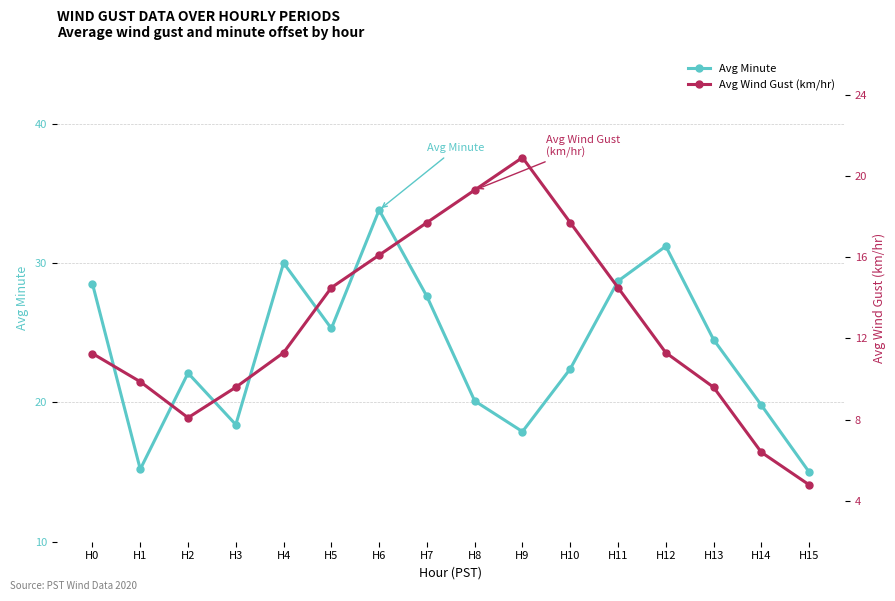

At how many categories does at least one series exceed 32?

1